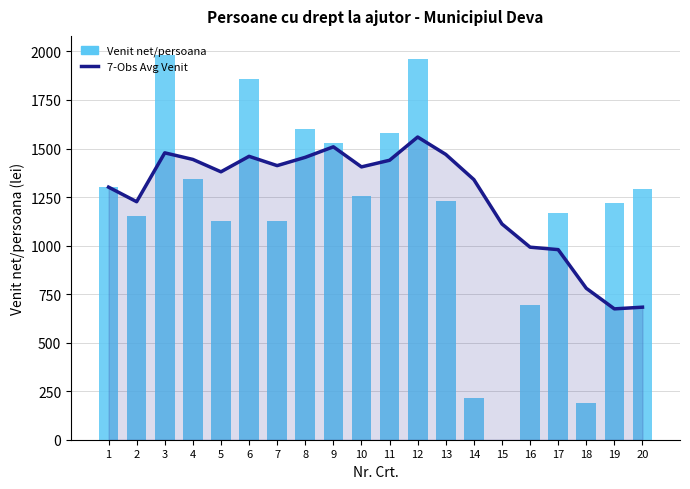

Reading left to right, extract all data points from this chart.

7-Obs Avg Venit: 1301.0	1226.0	1477.7	1443.8	1380.0	1459.7	1411.9	1454.6	1508.7	1405.3	1439.4	1559.1	1469.6	1339.9	1111.3	991.7	979.1	780.0	674.0	682.7
Venit net/persoana: 1301.0	1151.0	1981.0	1342.0	1125.0	1858.0	1125.0	1600.0	1530.0	1257.0	1581.0	1963.0	1231.0	217.0	0.0	693.0	1169.0	187.0	1221.0	1292.0